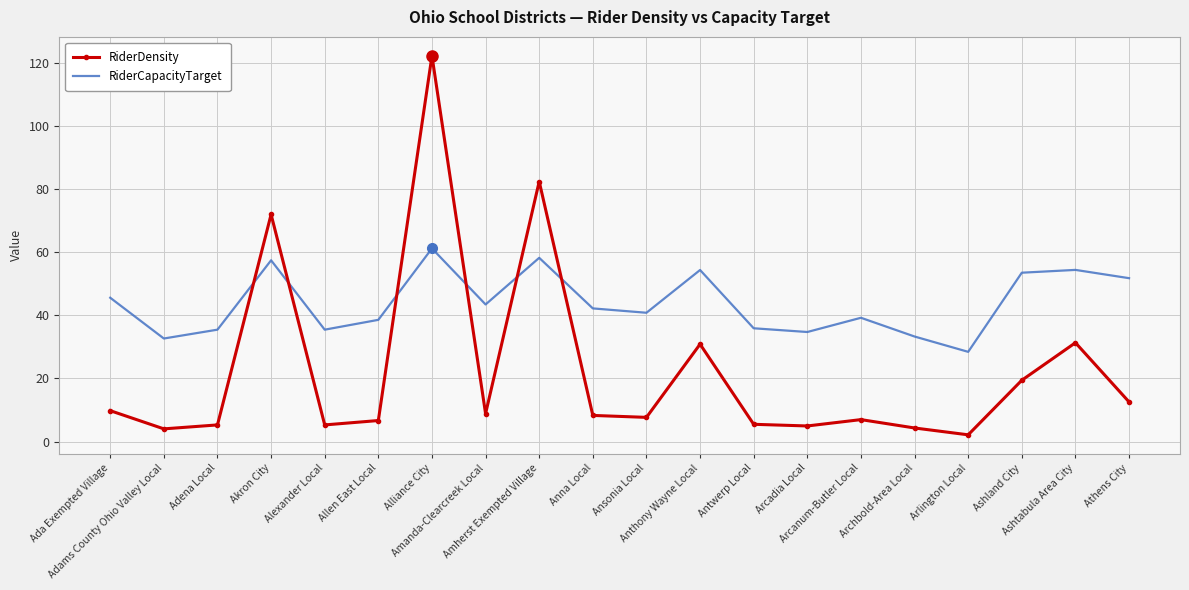

Rank the series by their maximum value, from lowest to highest.

RiderCapacityTarget, RiderDensity